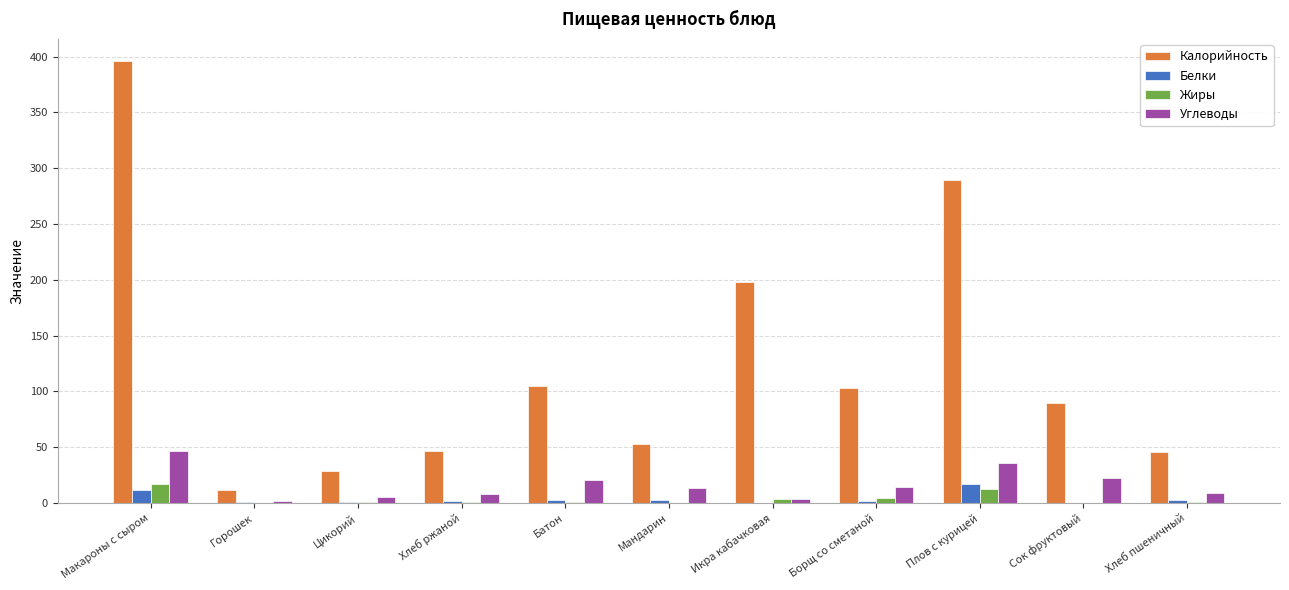

What is the total value across all series at Горошек?

14.4